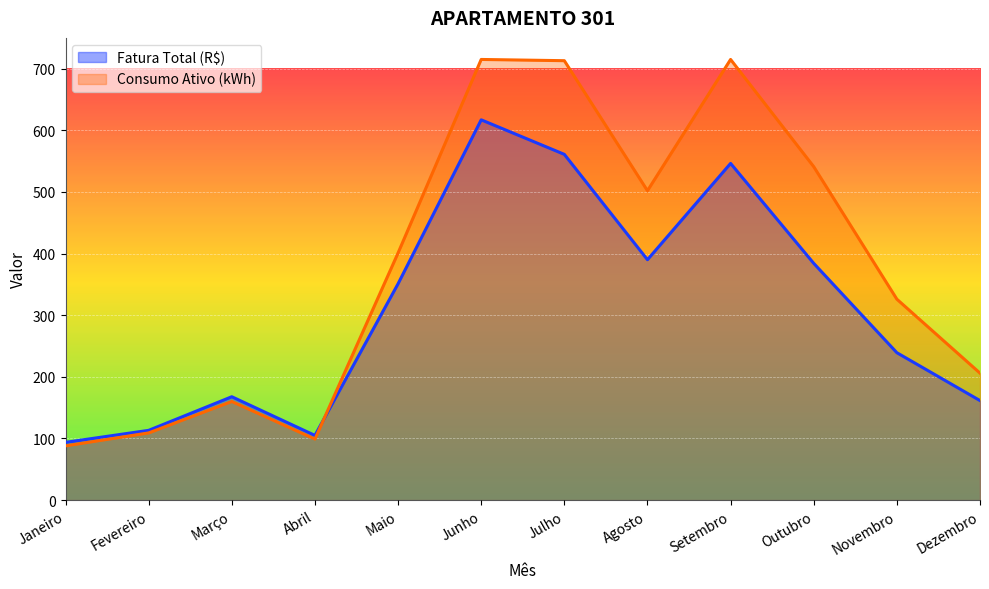

What is the approximate value of Fatura Total (R$) at Março?

167.7